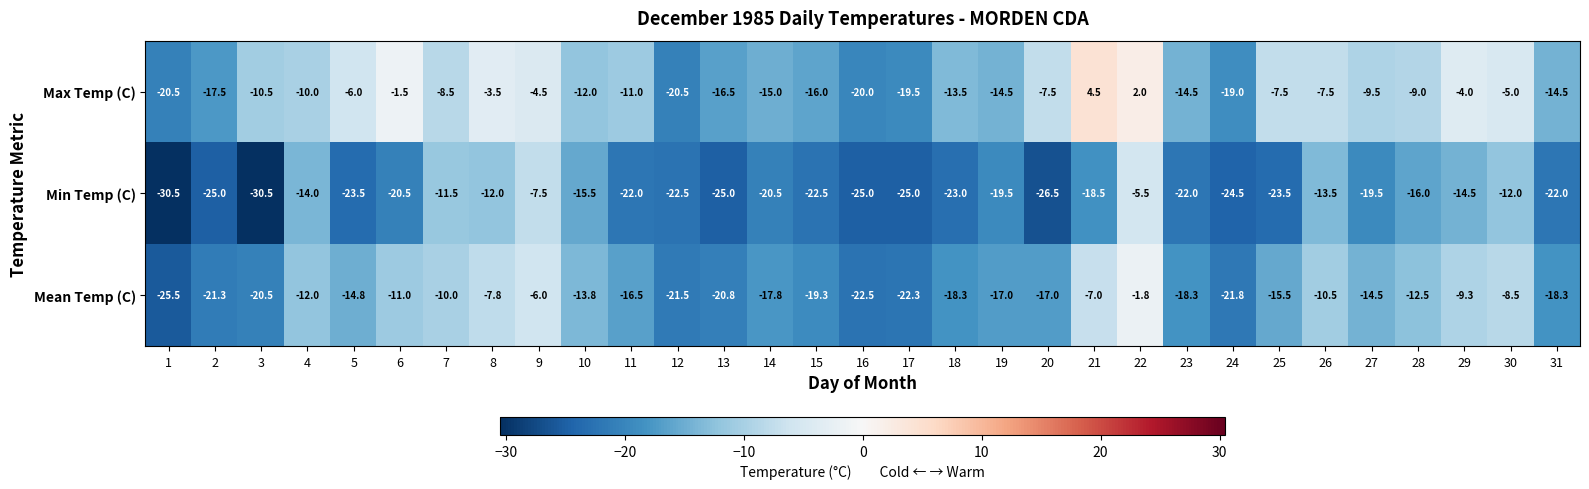

List the series in order of their peak value, highest first.

Max Temp (C), Mean Temp (C), Min Temp (C)